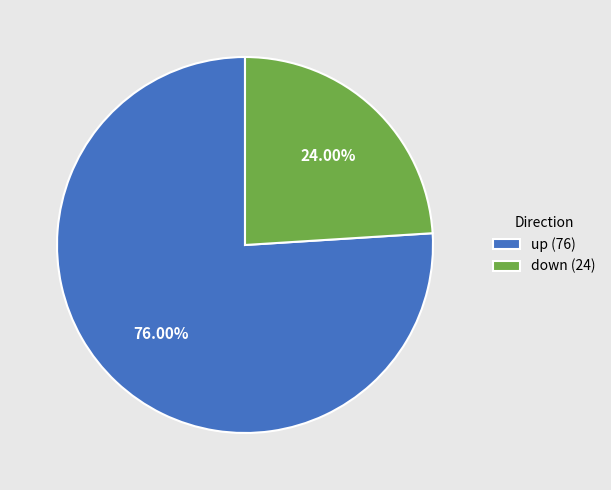

Is there any slice that represents more than half of the pie?

Yes